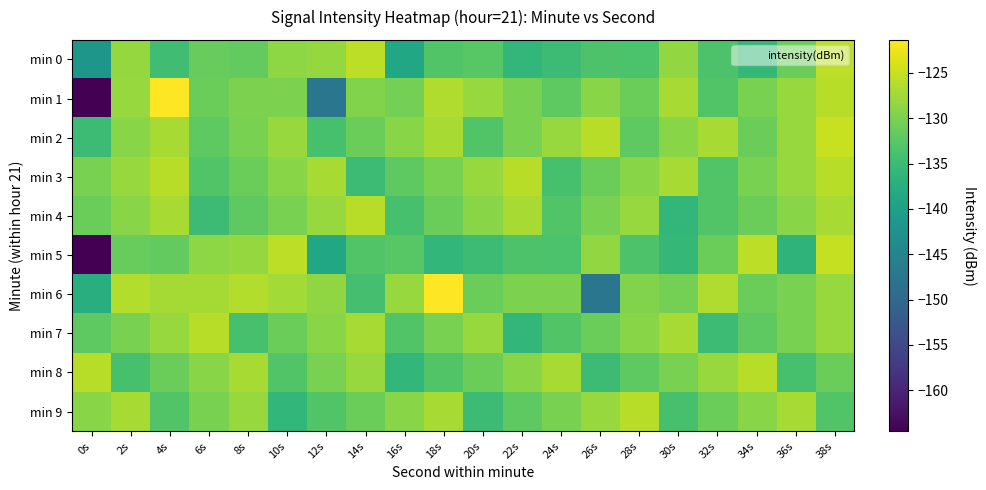

Between 2s and 34s, which is larger?

2s